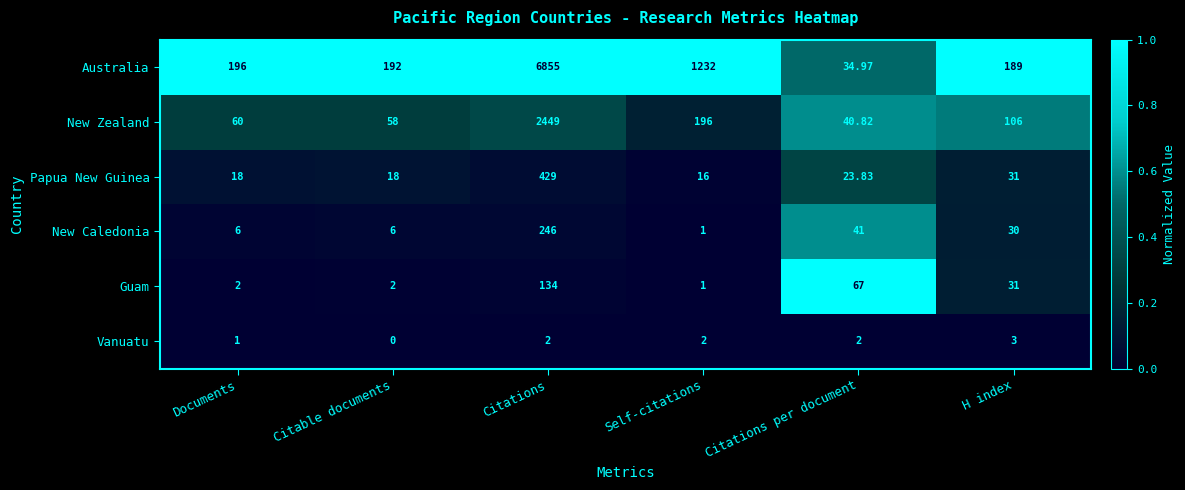

List the series in order of their peak value, lowest first.

Vanuatu, Guam, New Caledonia, Papua New Guinea, New Zealand, Australia